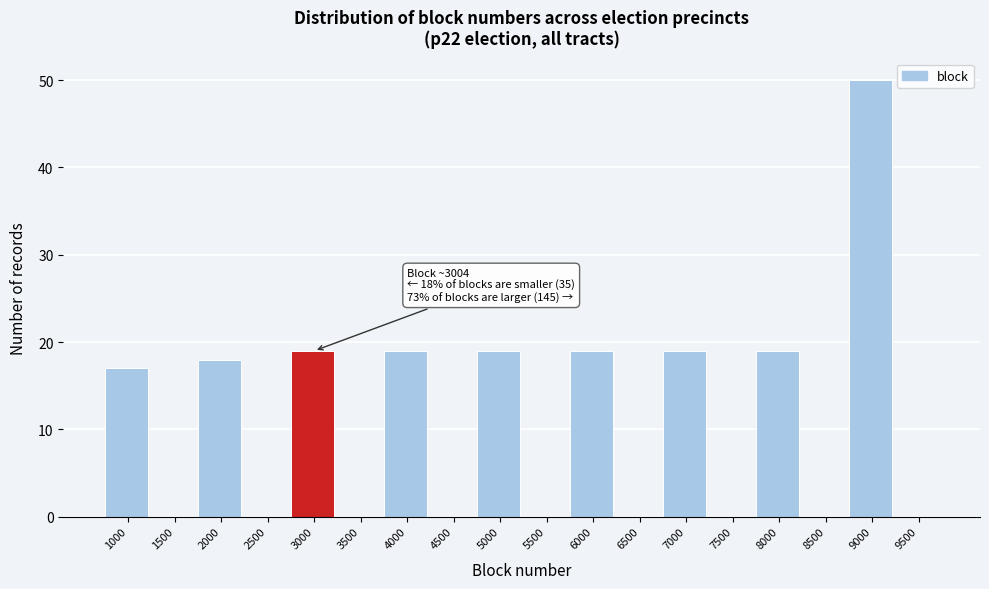

Reading right to left, transcribe all the data shown in this chart.

9500=0	9000=50	8500=0	8000=19	7500=0	7000=19	6500=0	6000=19	5500=0	5000=19	4500=0	4000=19	3500=0	3000=19	2500=0	2000=18	1500=0	1000=17